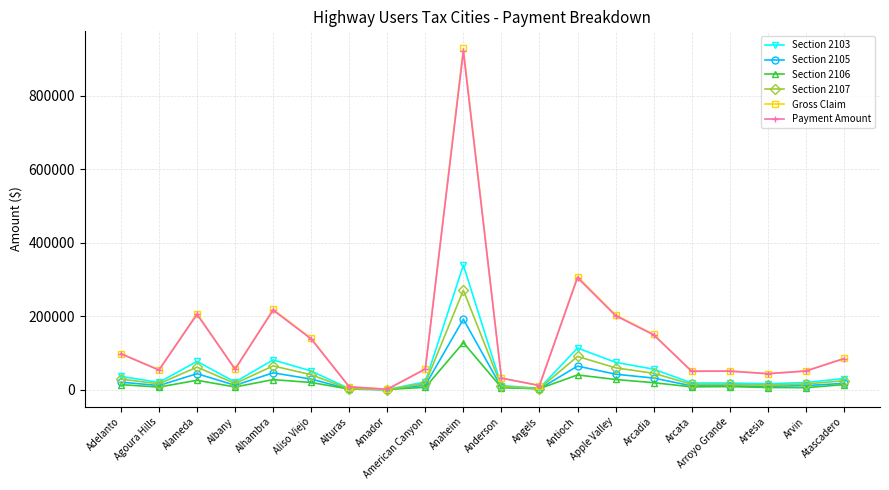

At which category is the sum across all series the highest?

Anaheim